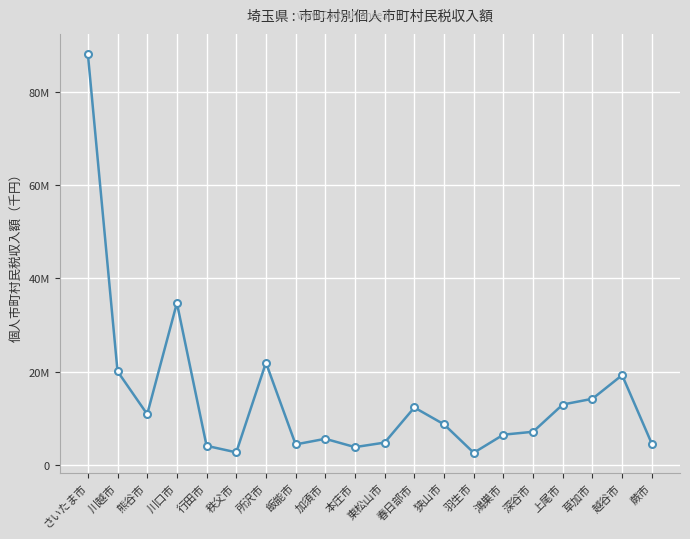

What is the smallest value displayed?

2591131